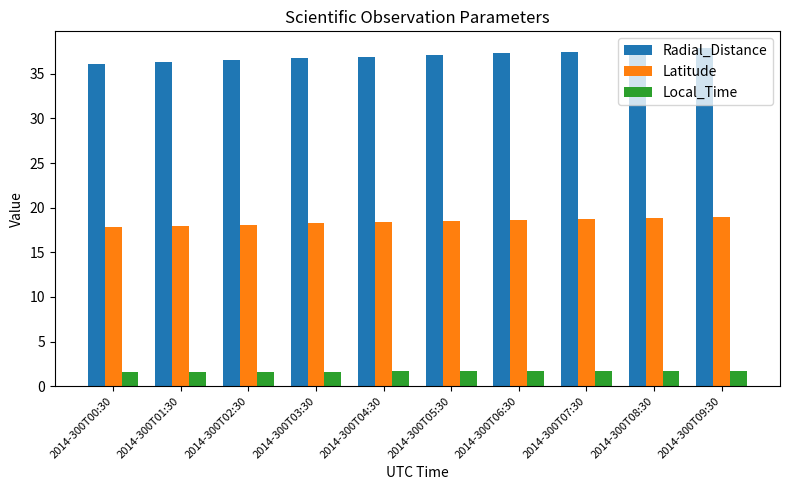

Does the chart contain any negative values?

No